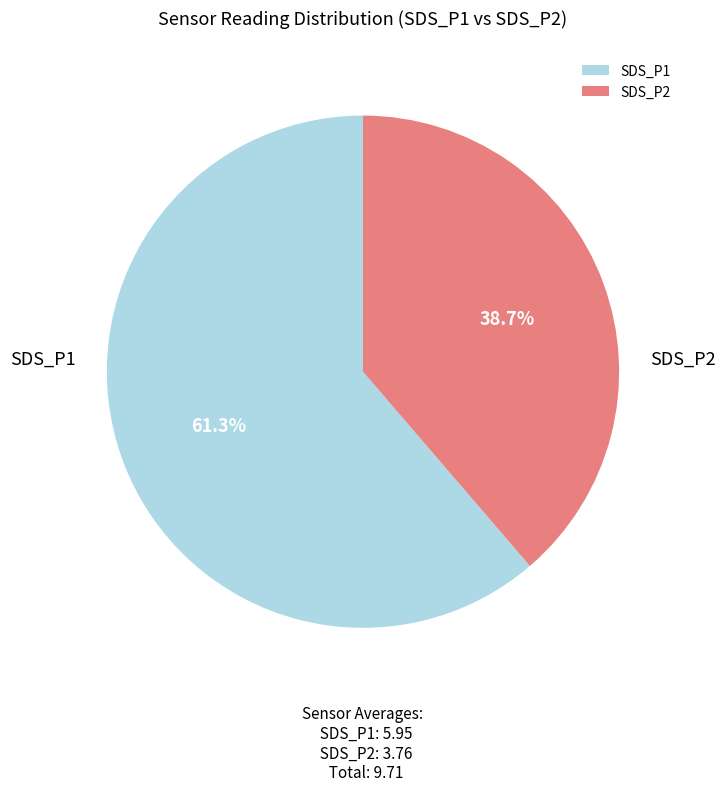

To the nearest percent, what is the difference between the SDS_P1 and SDS_P2 slice percentages?

23%